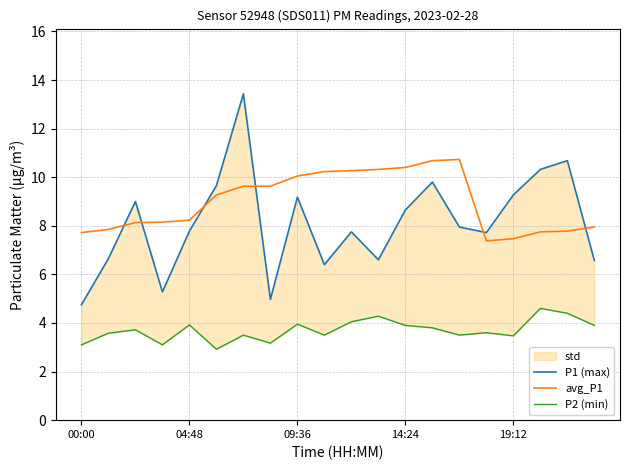

True or false: P1 (max) and P2 (min) cross at least once.

False